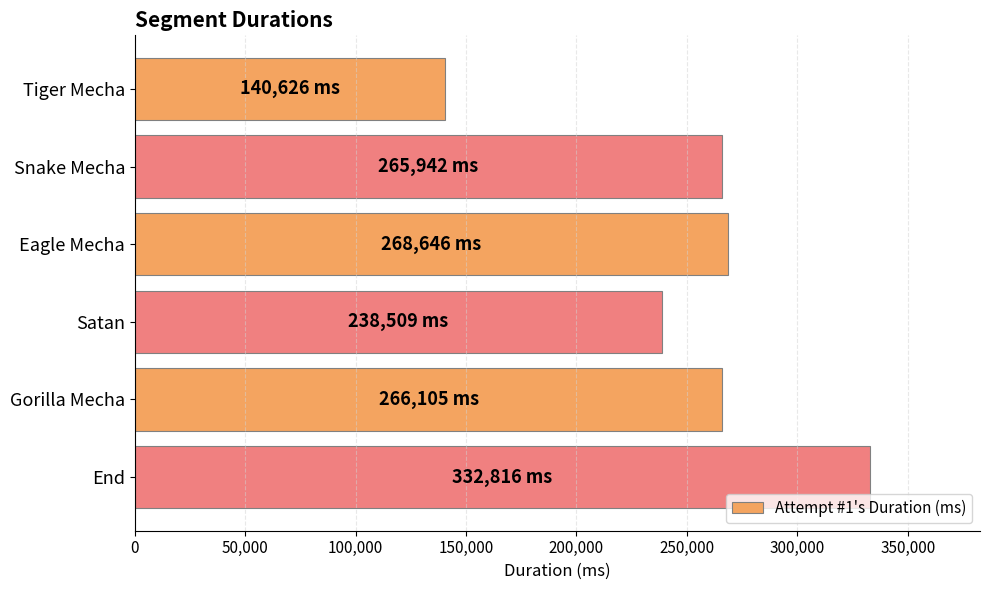

What is the value of the 5th bar from the top?

266105